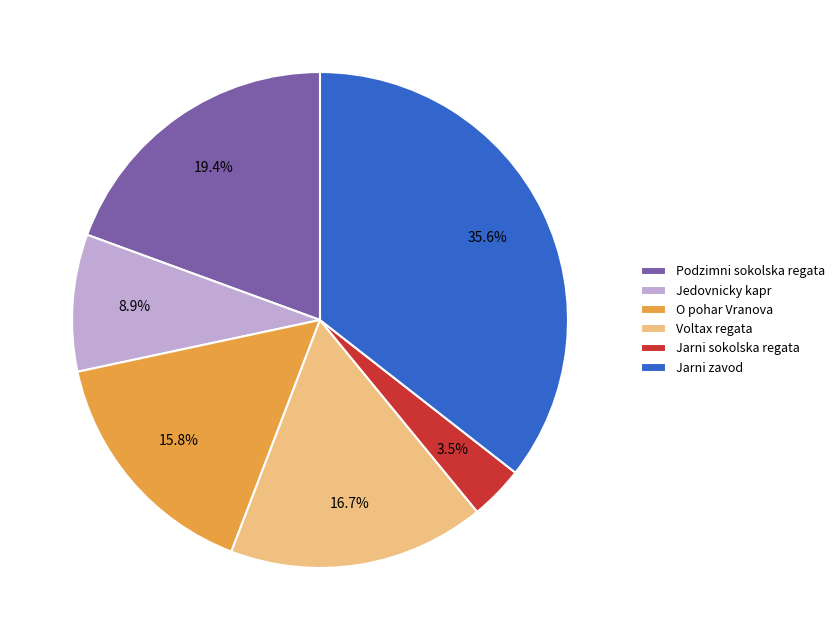

To the nearest percent, what is the difference between the largest and smallest slice percentages?

32%